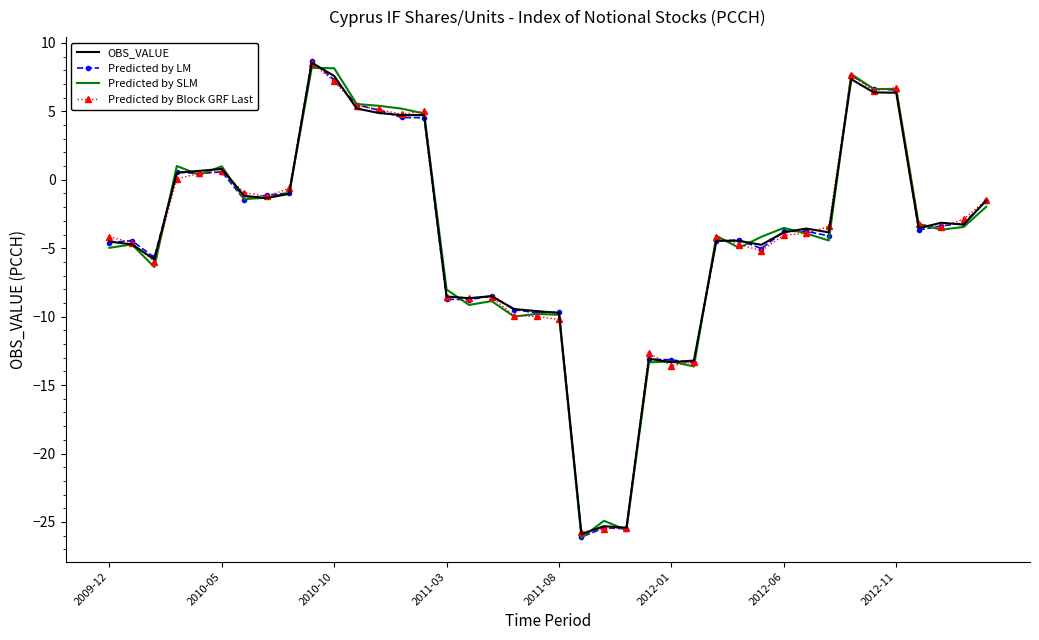

What is the highest value of the Predicted by LM series?

8.7